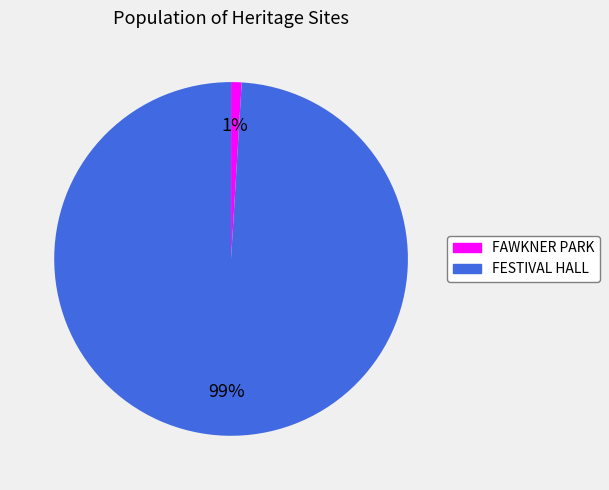

Which slice is the largest?

FESTIVAL HALL